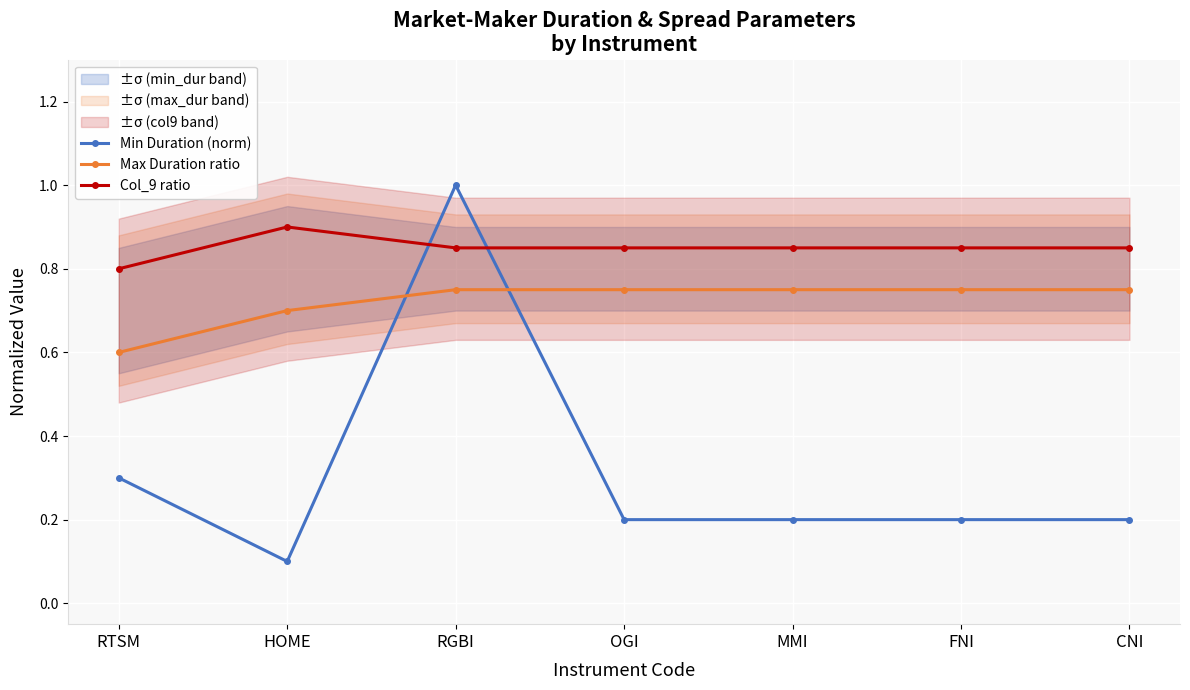

What is the value of the Max Duration ratio point at the 3rd from the left?

0.8